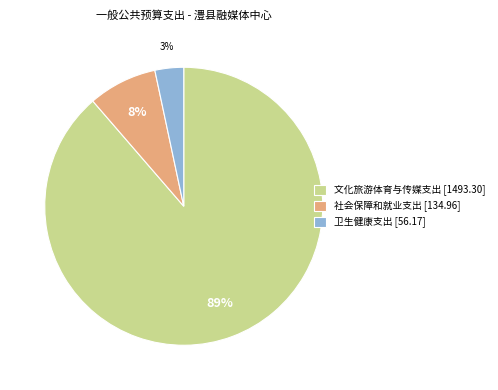

Is there a majority slice in this chart?

Yes